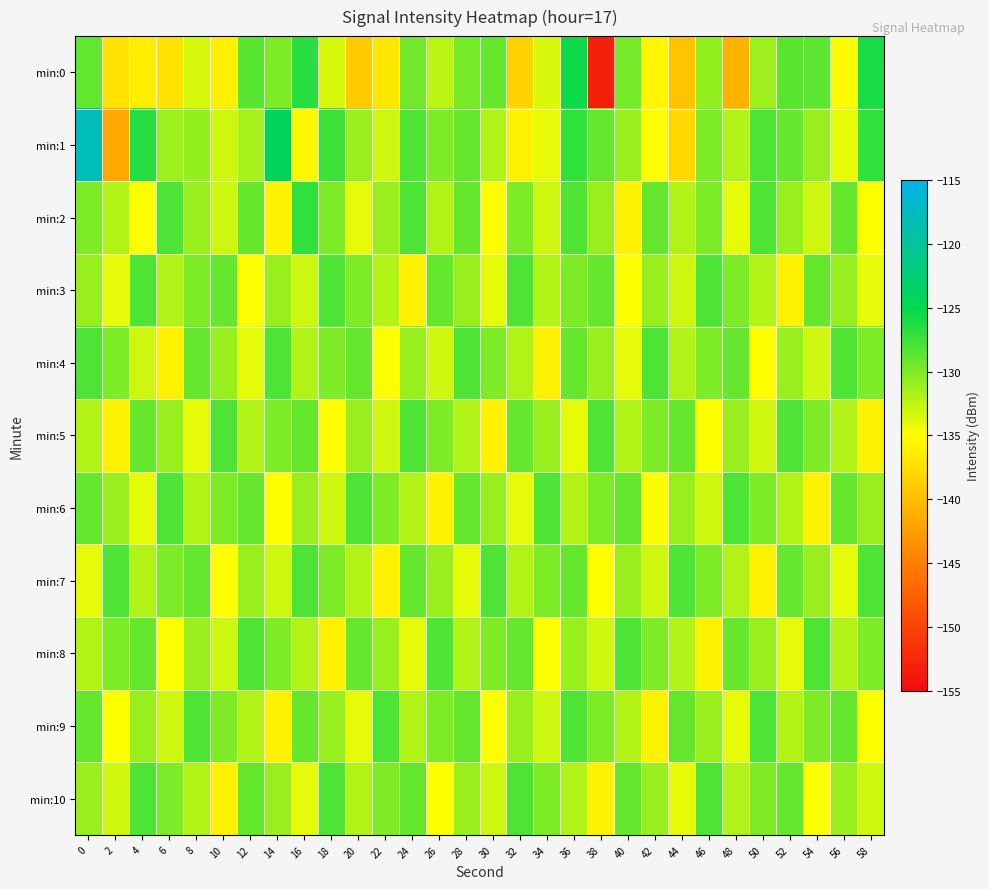

Reading left to right, transcribe all the data shown in this chart.

min:0: 0=-128.9	2=-137.2	4=-136.4	6=-137.3	8=-133.4	10=-136.2	12=-128.6	14=-129.9	16=-126.7	18=-133.3	20=-139.1	22=-136.8	24=-129.4	26=-132.3	28=-129.6	30=-129.0	32=-138.4	34=-133.5	36=-125.6	38=-153.2	40=-129.6	42=-135.8	44=-139.7	46=-130.8	48=-141.1	50=-131.2	52=-128.5	54=-128.7	56=-135.3	58=-126.0
min:1: 0=-117.9	2=-141.9	4=-126.4	6=-131.1	8=-130.8	10=-133.0	12=-131.5	14=-124.1	16=-135.6	18=-127.4	20=-131.0	22=-133.0	24=-128.0	26=-130.0	28=-129.0	30=-132.0	32=-136.0	34=-134.0	36=-127.0	38=-129.0	40=-131.0	42=-135.0	44=-138.0	46=-130.0	48=-132.0	50=-128.0	52=-129.0	54=-131.0	56=-134.0	58=-127.0
min:2: 0=-130.0	2=-132.0	4=-135.0	6=-128.0	8=-131.0	10=-133.0	12=-129.0	14=-136.0	16=-127.0	18=-130.0	20=-134.0	22=-131.0	24=-128.0	26=-132.0	28=-129.0	30=-135.0	32=-130.0	34=-133.0	36=-128.0	38=-131.0	40=-136.0	42=-129.0	44=-132.0	46=-130.0	48=-134.0	50=-128.0	52=-131.0	54=-133.0	56=-129.0	58=-135.0
min:3: 0=-131.0	2=-134.0	4=-128.0	6=-132.0	8=-130.0	10=-129.0	12=-135.0	14=-131.0	16=-133.0	18=-128.0	20=-130.0	22=-132.0	24=-136.0	26=-129.0	28=-131.0	30=-134.0	32=-128.0	34=-132.0	36=-130.0	38=-129.0	40=-135.0	42=-131.0	44=-133.0	46=-128.0	48=-130.0	50=-132.0	52=-136.0	54=-129.0	56=-131.0	58=-134.0
min:4: 0=-128.0	2=-130.0	4=-133.0	6=-136.0	8=-129.0	10=-131.0	12=-134.0	14=-128.0	16=-132.0	18=-130.0	20=-129.0	22=-135.0	24=-131.0	26=-133.0	28=-128.0	30=-130.0	32=-132.0	34=-136.0	36=-129.0	38=-131.0	40=-134.0	42=-128.0	44=-132.0	46=-130.0	48=-129.0	50=-135.0	52=-131.0	54=-133.0	56=-128.0	58=-130.0
min:5: 0=-132.0	2=-136.0	4=-129.0	6=-131.0	8=-134.0	10=-128.0	12=-132.0	14=-130.0	16=-129.0	18=-135.0	20=-131.0	22=-133.0	24=-128.0	26=-130.0	28=-132.0	30=-136.0	32=-129.0	34=-131.0	36=-134.0	38=-128.0	40=-132.0	42=-130.0	44=-129.0	46=-135.0	48=-131.0	50=-133.0	52=-128.0	54=-130.0	56=-132.0	58=-136.0
min:6: 0=-129.0	2=-131.0	4=-134.0	6=-128.0	8=-132.0	10=-130.0	12=-129.0	14=-135.0	16=-131.0	18=-133.0	20=-128.0	22=-130.0	24=-132.0	26=-136.0	28=-129.0	30=-131.0	32=-134.0	34=-128.0	36=-132.0	38=-130.0	40=-129.0	42=-135.0	44=-131.0	46=-133.0	48=-128.0	50=-130.0	52=-132.0	54=-136.0	56=-129.0	58=-131.0
min:7: 0=-134.0	2=-128.0	4=-132.0	6=-130.0	8=-129.0	10=-135.0	12=-131.0	14=-133.0	16=-128.0	18=-130.0	20=-132.0	22=-136.0	24=-129.0	26=-131.0	28=-134.0	30=-128.0	32=-132.0	34=-130.0	36=-129.0	38=-135.0	40=-131.0	42=-133.0	44=-128.0	46=-130.0	48=-132.0	50=-136.0	52=-129.0	54=-131.0	56=-134.0	58=-128.0
min:8: 0=-132.0	2=-130.0	4=-129.0	6=-135.0	8=-131.0	10=-133.0	12=-128.0	14=-130.0	16=-132.0	18=-136.0	20=-129.0	22=-131.0	24=-134.0	26=-128.0	28=-132.0	30=-130.0	32=-129.0	34=-135.0	36=-131.0	38=-133.0	40=-128.0	42=-130.0	44=-132.0	46=-136.0	48=-129.0	50=-131.0	52=-134.0	54=-128.0	56=-132.0	58=-130.0
min:9: 0=-129.0	2=-135.0	4=-131.0	6=-133.0	8=-128.0	10=-130.0	12=-132.0	14=-136.0	16=-129.0	18=-131.0	20=-134.0	22=-128.0	24=-132.0	26=-130.0	28=-129.0	30=-135.0	32=-131.0	34=-133.0	36=-128.0	38=-130.0	40=-132.0	42=-136.0	44=-129.0	46=-131.0	48=-134.0	50=-128.0	52=-132.0	54=-130.0	56=-129.0	58=-135.0
min:10: 0=-131.0	2=-133.0	4=-128.0	6=-130.0	8=-132.0	10=-136.0	12=-129.0	14=-131.0	16=-134.0	18=-128.0	20=-132.0	22=-130.0	24=-129.0	26=-135.0	28=-131.0	30=-133.0	32=-128.0	34=-130.0	36=-132.0	38=-136.0	40=-129.0	42=-131.0	44=-134.0	46=-128.0	48=-132.0	50=-130.0	52=-129.0	54=-135.0	56=-131.0	58=-133.0